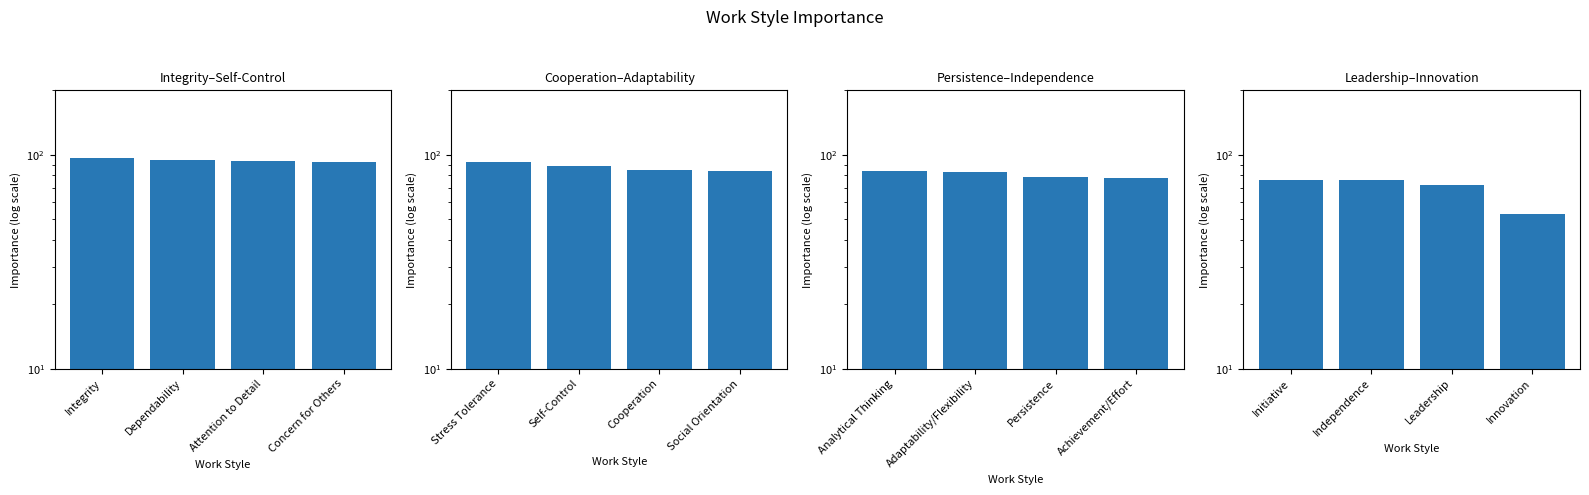

How many values are between 72 and 76?

3